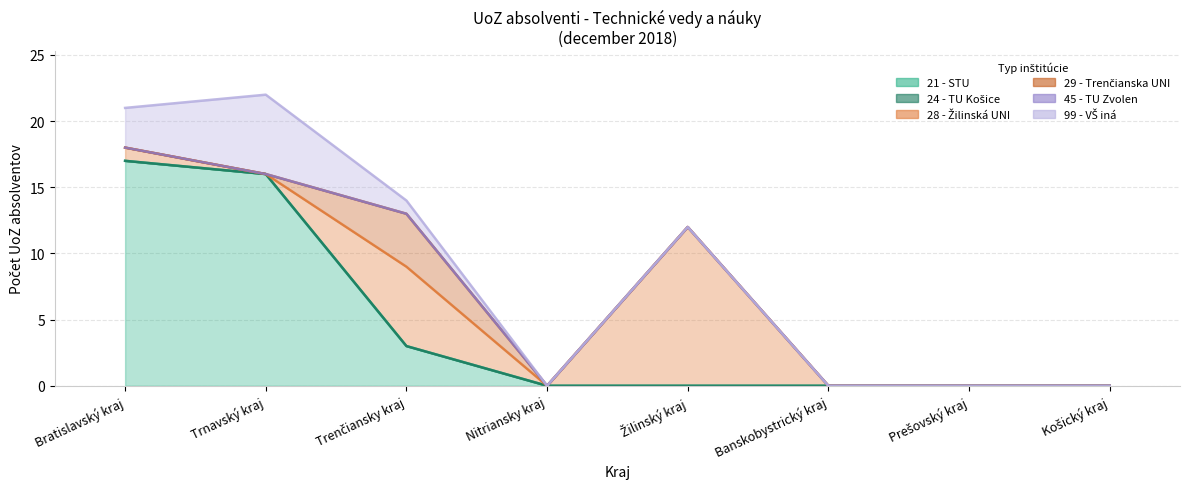

At which category does the chart reach its peak across all series?

Bratislavský kraj